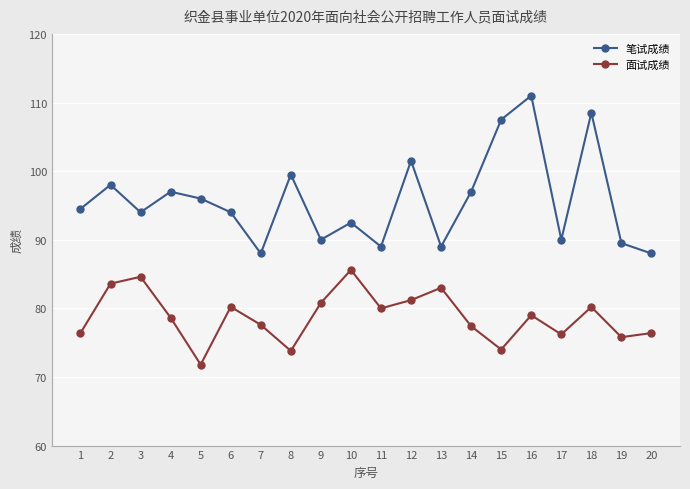

What is the difference between the 面试成绩 values at 19 and 1?

0.6